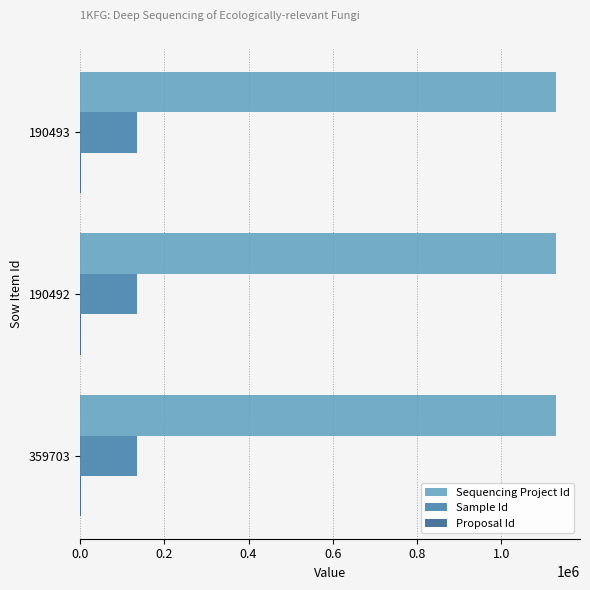

The Sample Id series shows 49600 at 190492. True or false?

False